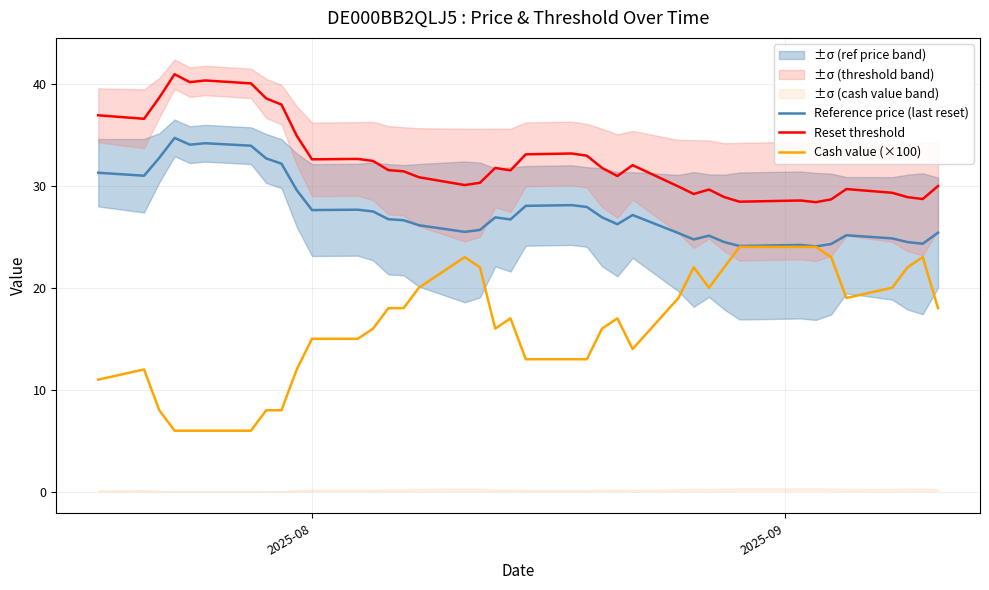

True or false: Reset threshold and Reference price (last reset) cross at least once.

False